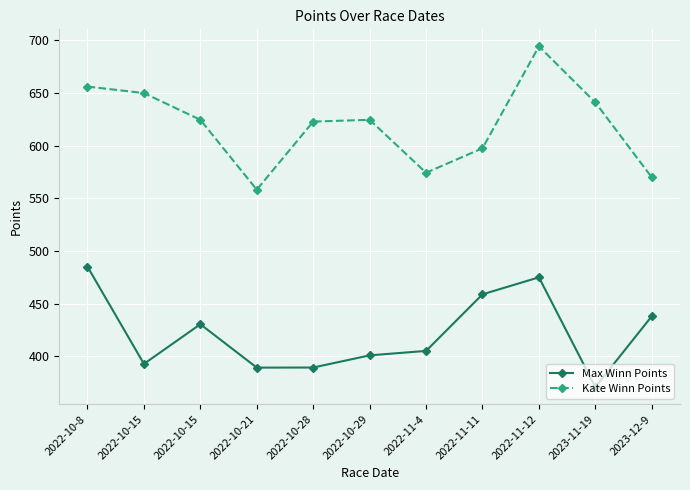

List the labels in order of Kate Winn Points value, largest first.

2022-11-12, 2022-10-8, 2022-10-15, 2023-11-19, 2022-10-29, 2022-10-15, 2022-10-28, 2022-11-11, 2022-11-4, 2023-12-9, 2022-10-21